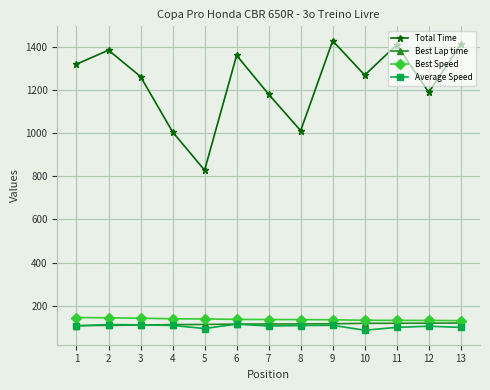

The value of Total Time at 13 is 926.1. True or false?

False